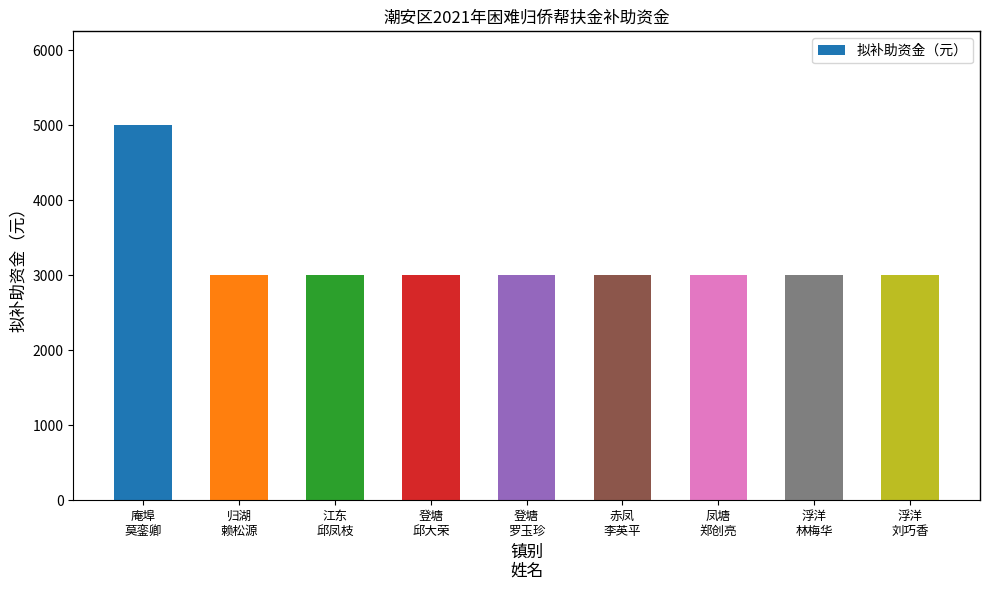

How many series are shown in this chart?

1